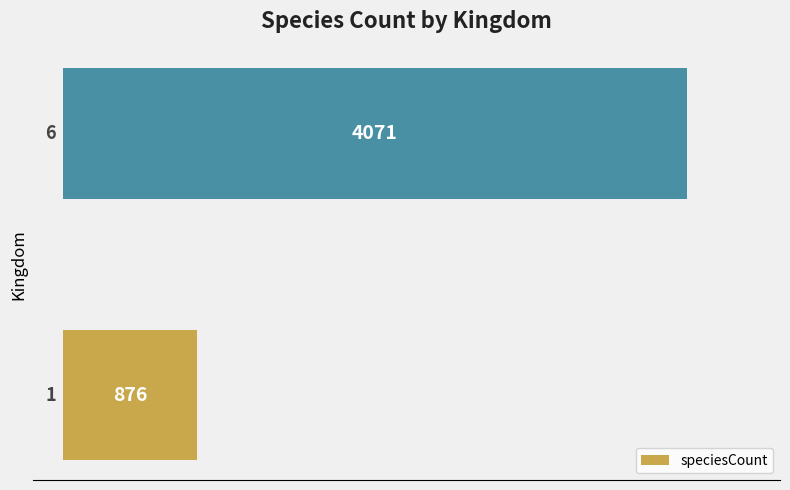

What is the maximum value shown in the chart?

4071